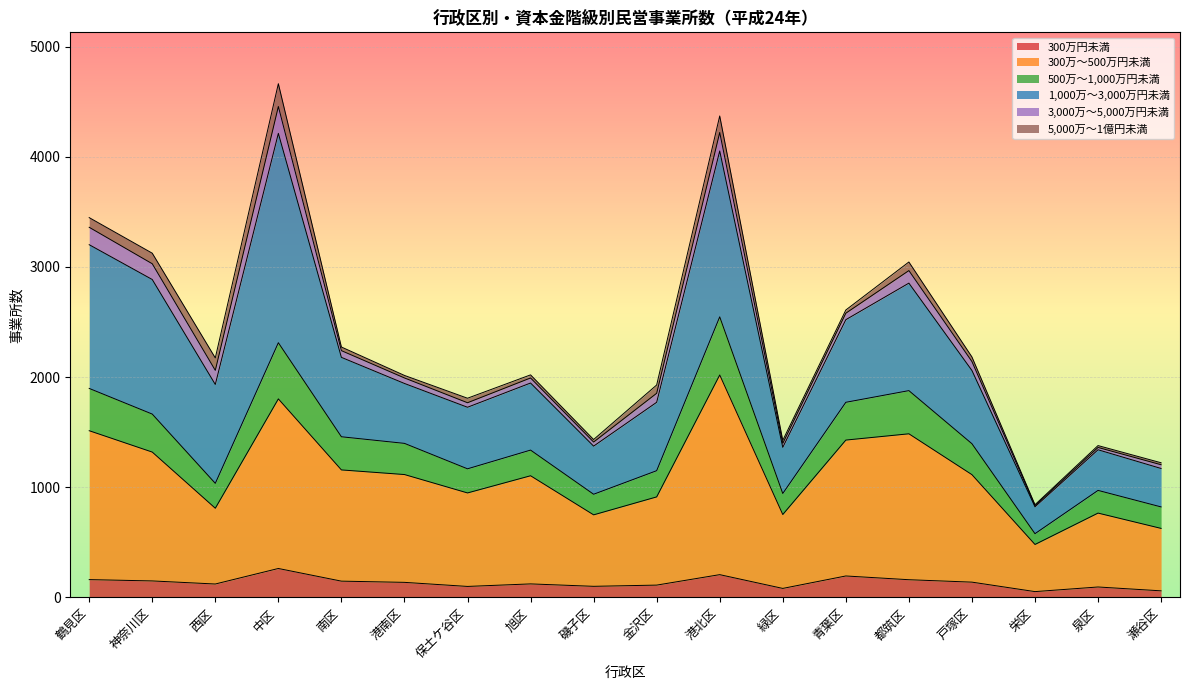

What is the label of the 13th point from the left?

青葉区